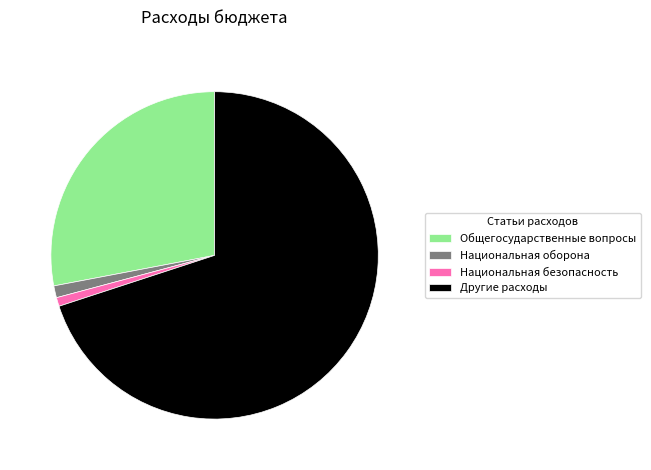

True or false: Другие расходы accounts for 76% of the total.

False